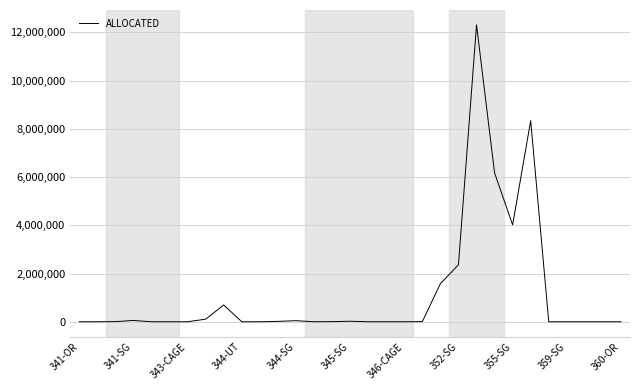

What is the maximum value shown in the chart?

12307017.9